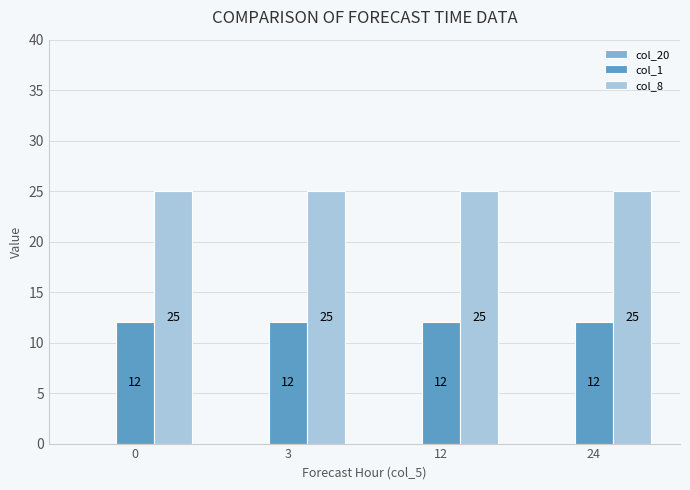

List the series in order of their overall mean, highest first.

col_8, col_1